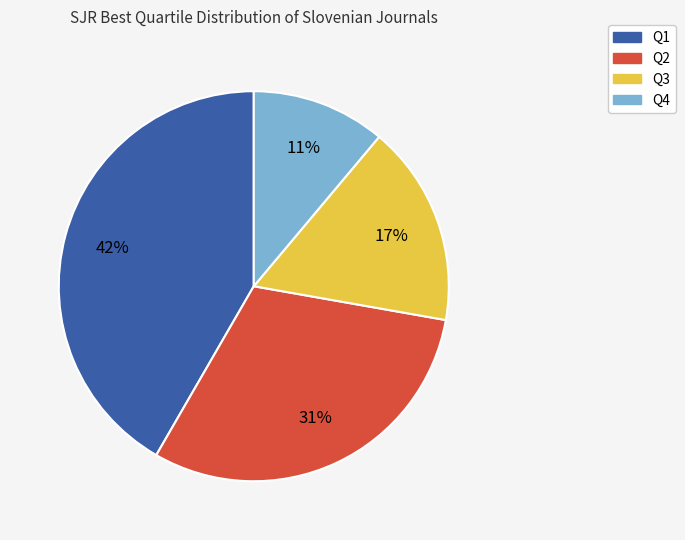

How many slices are in this pie chart?

4